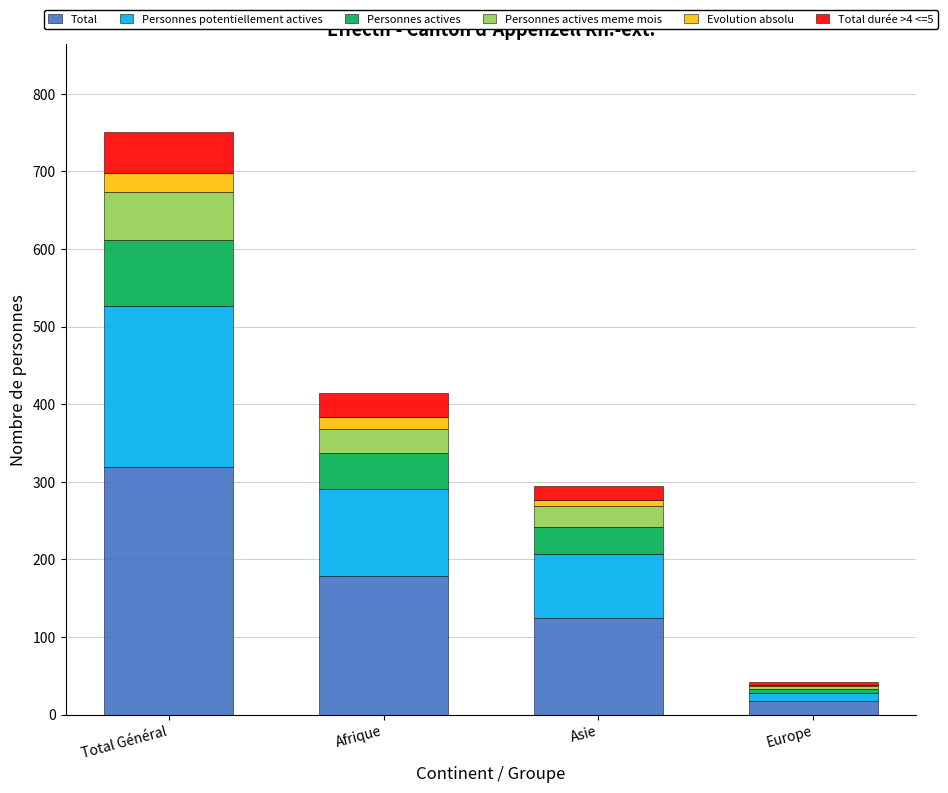

How many distinct data groups are displayed?

6